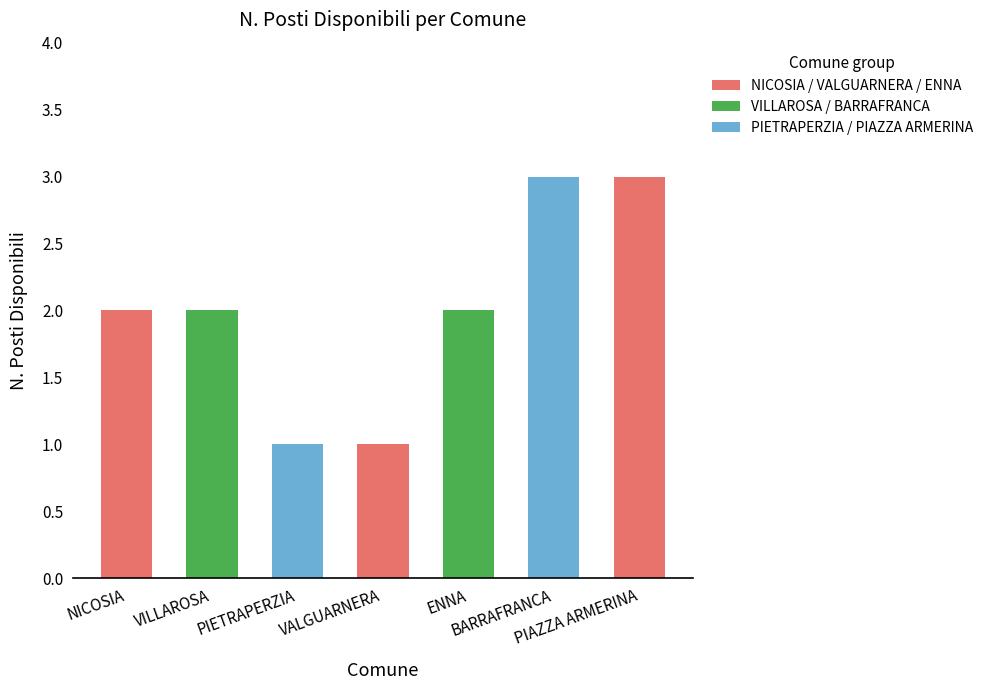

What is the value of the 6th bar from the left?

3